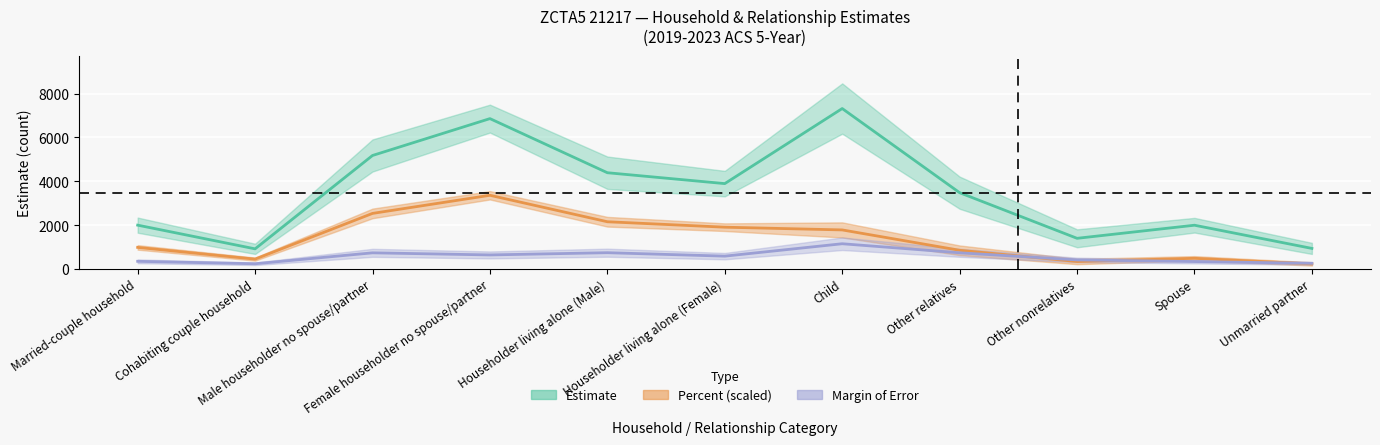

Rank the categories by Margin of Error value from highest to lowest.

Child, Householder living alone (Male), Other relatives, Male householder no spouse/partner, Female householder no spouse/partner, Householder living alone (Female), Other nonrelatives, Married-couple household, Spouse, Unmarried partner, Cohabiting couple household